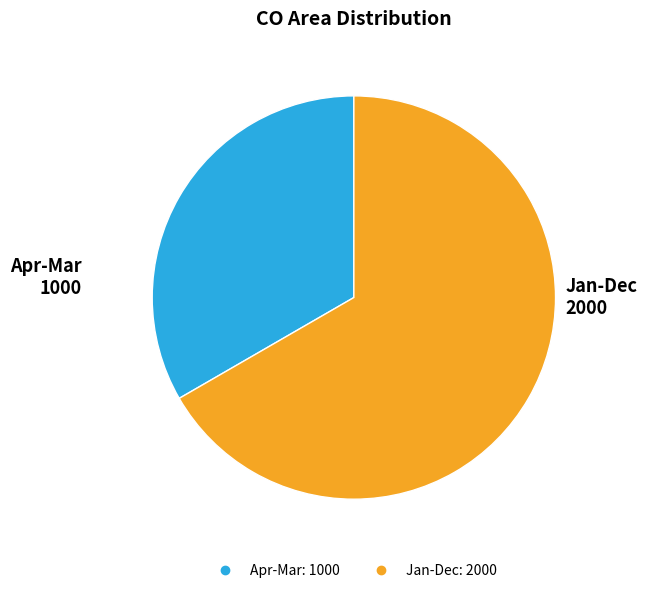

Is there a majority slice in this chart?

Yes